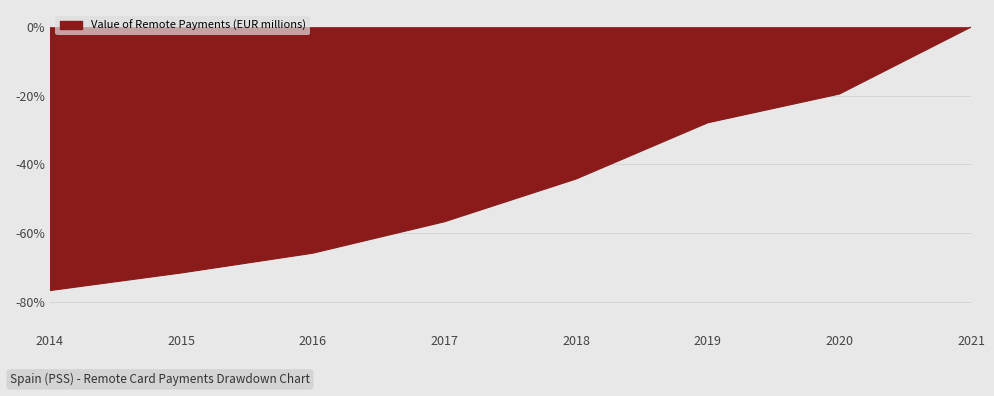

How many values are below -44?

5